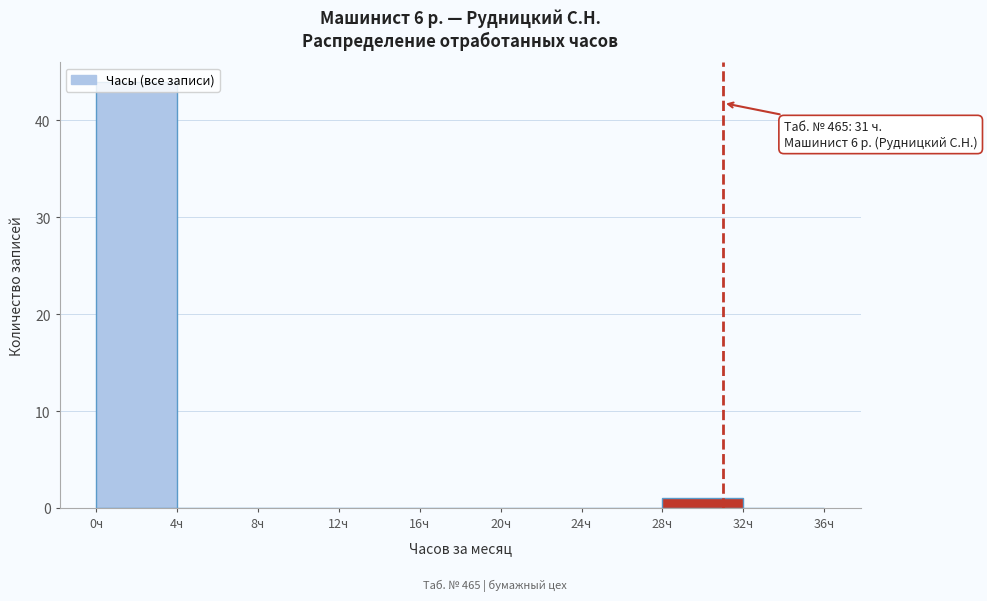

Which range on the x-axis has the tallest bar?

0 to 4